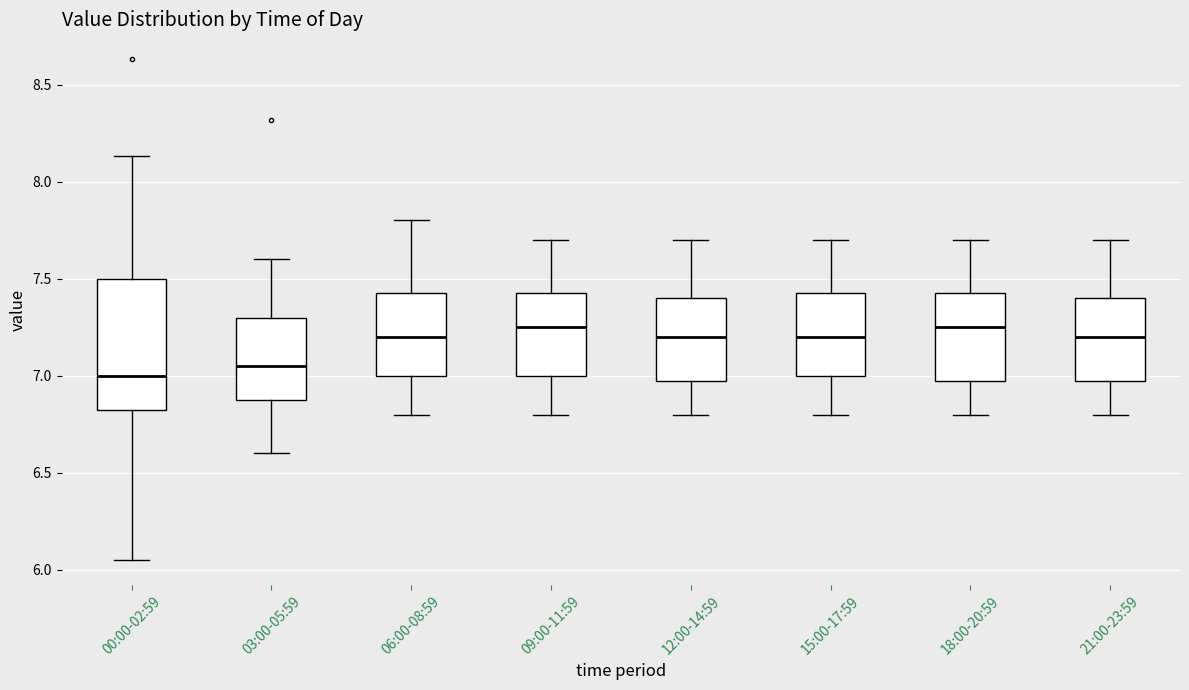

Where is the upper edge of the box for 15:00-17:59 on the y-axis? The values are not printed on the chart, so give them approximately, as read against the axis.

7.45